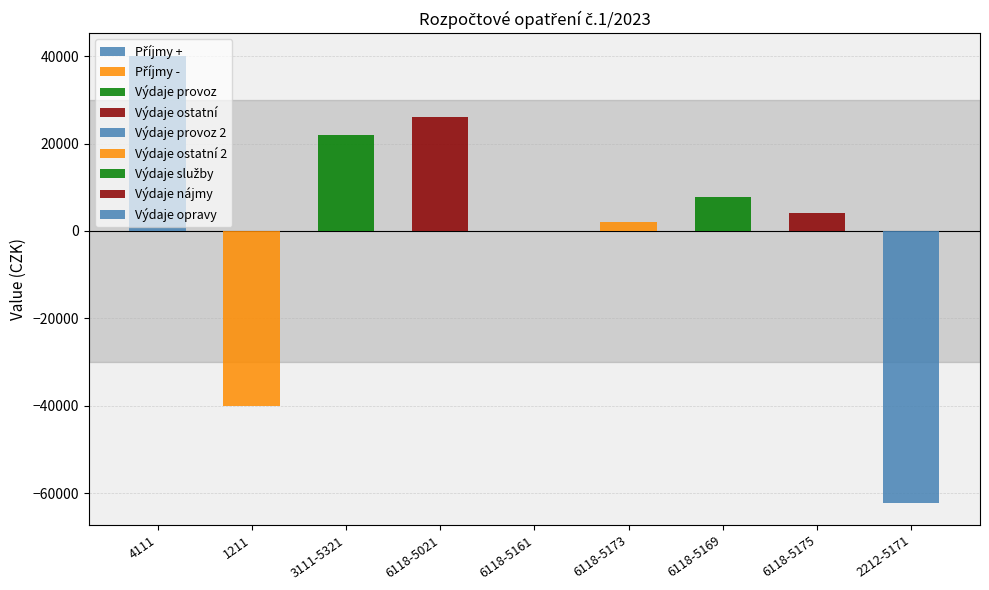

What position from the left is 6118-5175?

8